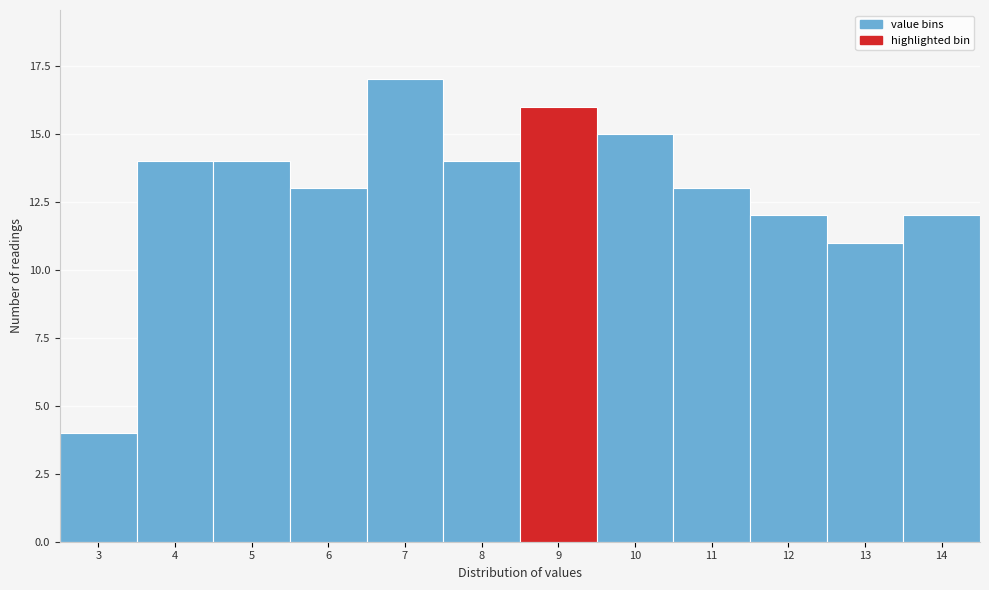

Reading left to right, what are all the values shown in this chart?

4	14	14	13	17	14	16	15	13	12	11	12